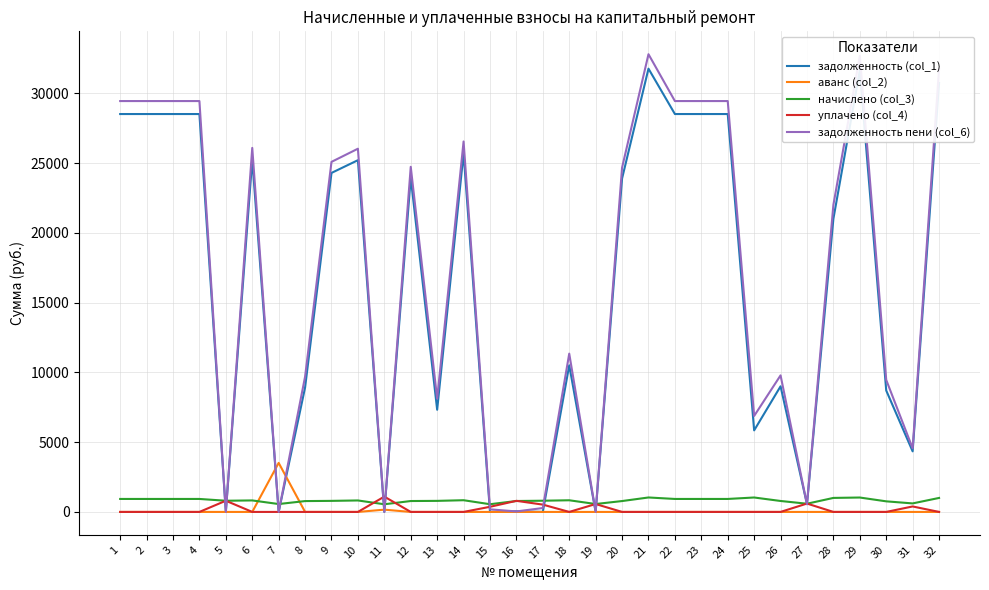

What is the maximum value shown in the chart?

32805.2